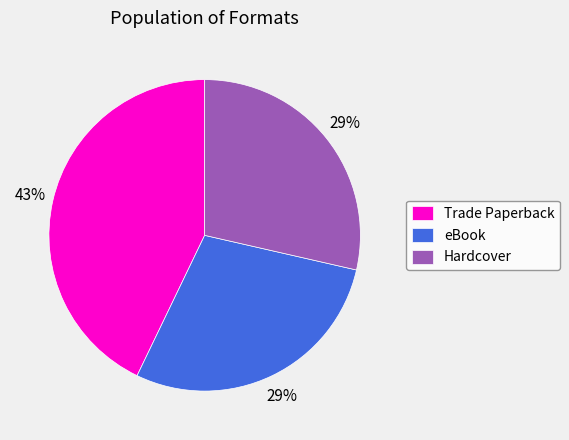

To the nearest percent, what is the difference between the largest and smallest slice percentages?

14%